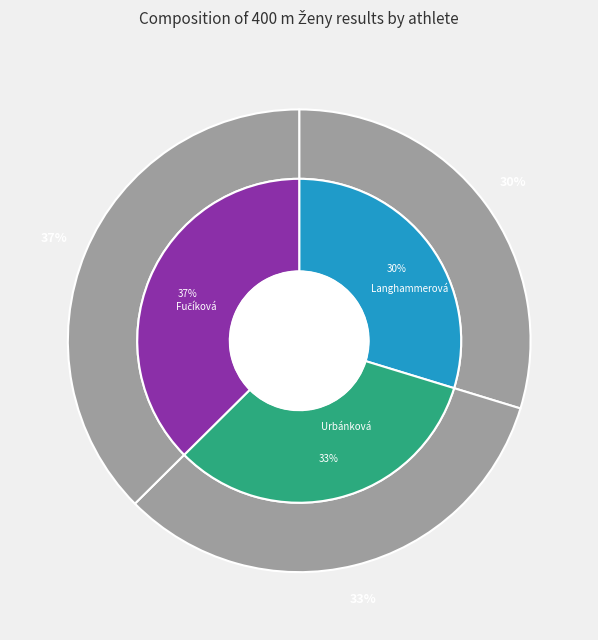

What is the largest slice in the pie chart?

Fučíková Eliška